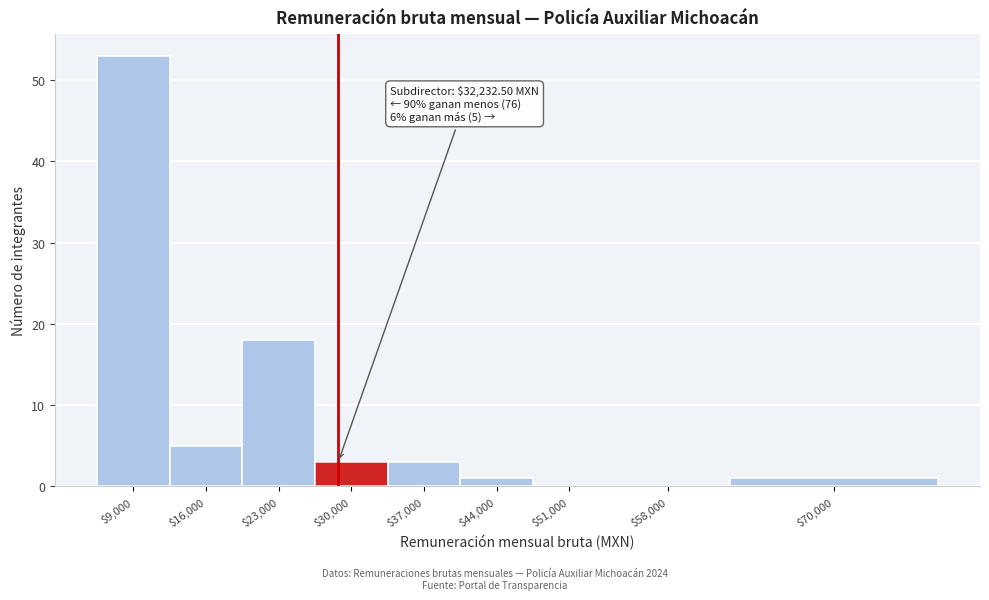

Which label corresponds to the largest value in the chart?

$9,000